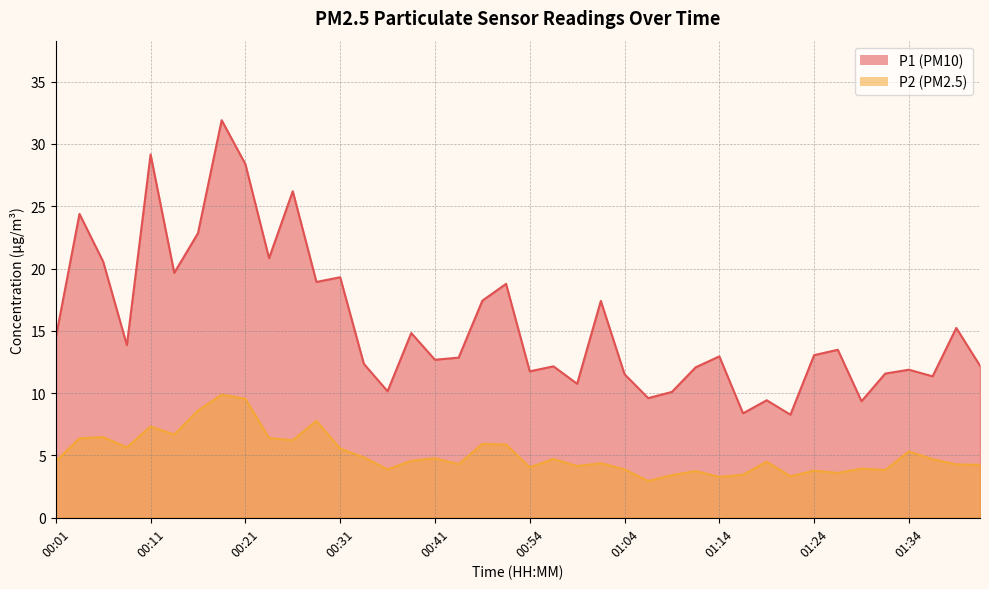

List the labels in order of P1 value, smallest first.

01:22, 01:17, 01:29, 01:19, 01:06, 01:09, 00:36, 00:59, 01:37, 01:04, 01:32, 00:54, 01:34, 01:11, 00:56, 01:42, 00:34, 00:41, 00:44, 01:14, 01:24, 01:27, 00:09, 00:01, 00:39, 01:39, 01:01, 00:49, 00:51, 00:29, 00:31, 00:14, 00:06, 00:24, 00:16, 00:04, 00:26, 00:21, 00:11, 00:19